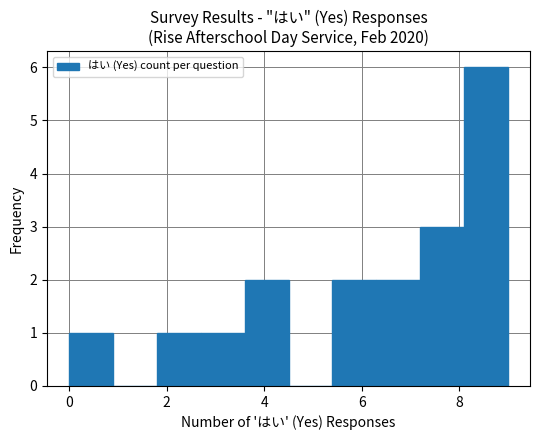

Reading left to right, transcribe this chart: for each bar, give the range it covers on the x-axis and its height. Neither the bar edges nor the heights are printed on the chart, so give them approximately, as read against the axes.

0.0 to 0.9: 1
0.9 to 1.8: 0
1.8 to 2.7: 1
2.7 to 3.6: 1
3.6 to 4.5: 2
4.5 to 5.4: 0
5.4 to 6.3: 2
6.3 to 7.2: 2
7.2 to 8.1: 3
8.1 to 9.0: 6